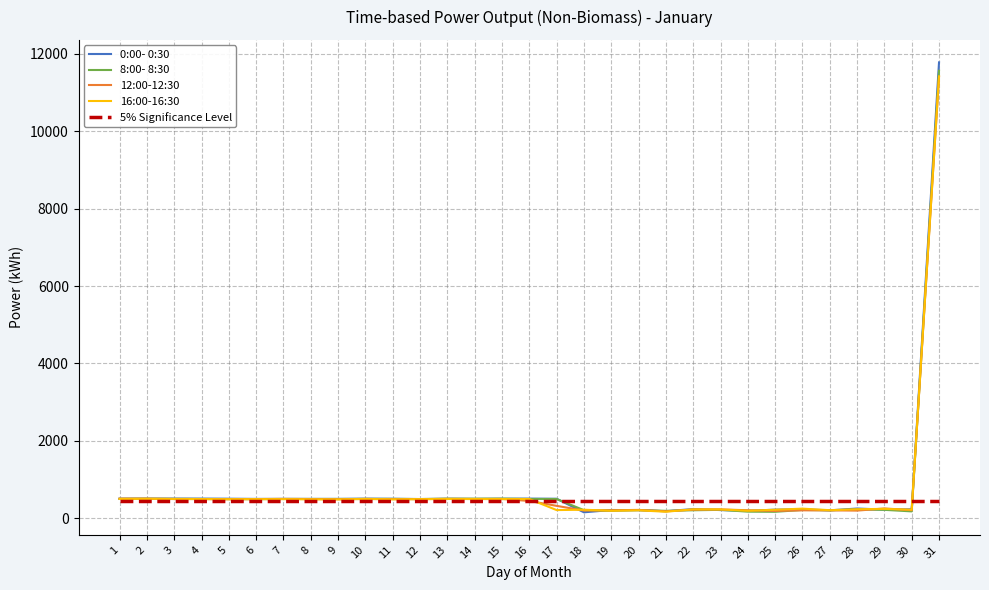

Which series has the largest range (max minus min)?

0:00- 0:30